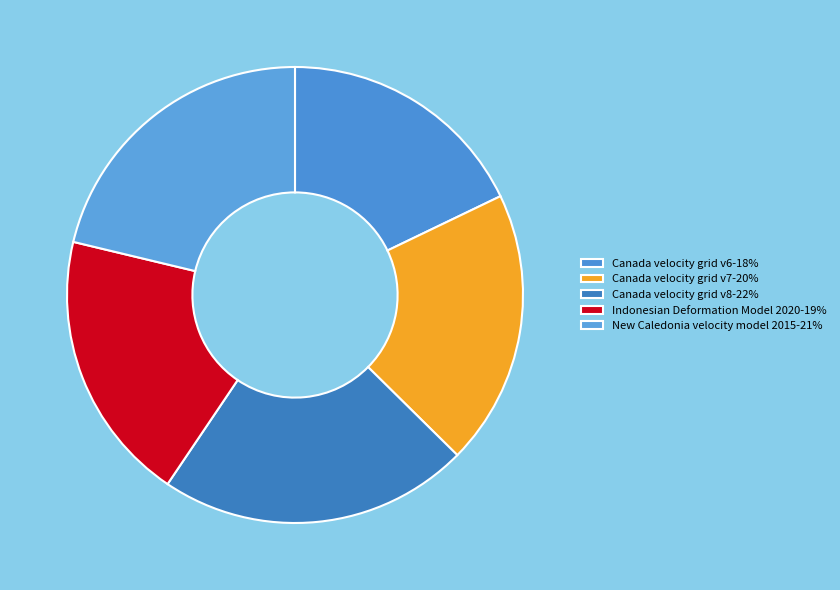

Does Canada velocity grid v6 represent more than half of the total?

No